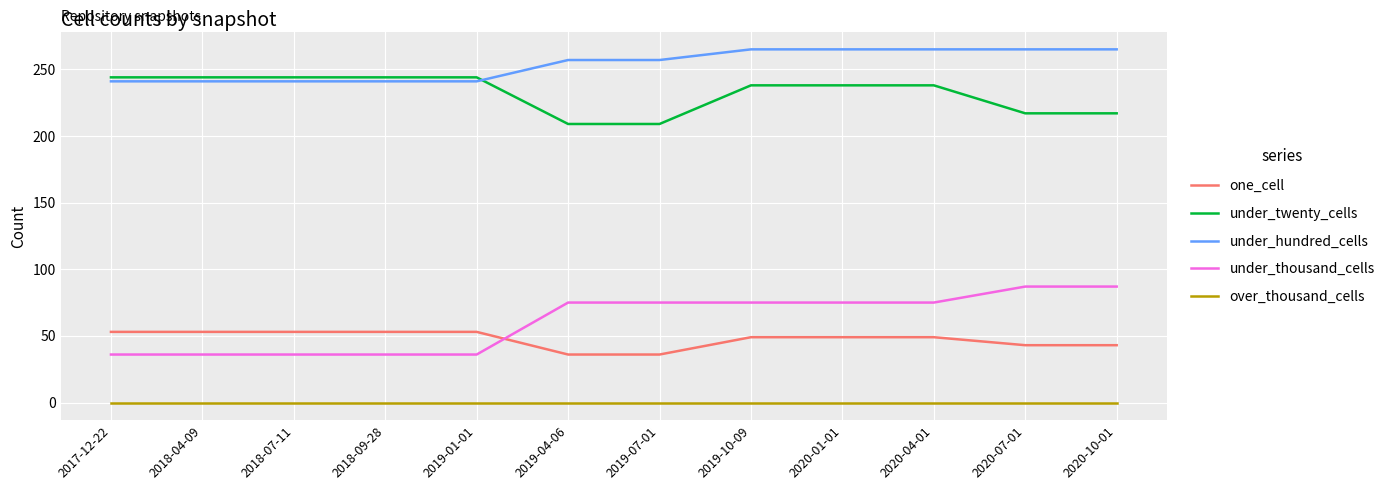

True or false: over_thousand_cells and under_thousand_cells intersect in this chart.

False